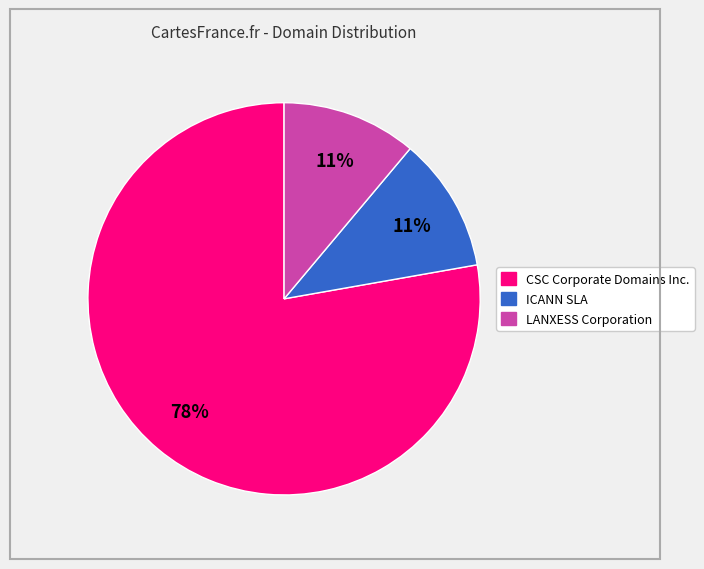

What is the largest slice in the pie chart?

CSC Corporate Domains Inc.